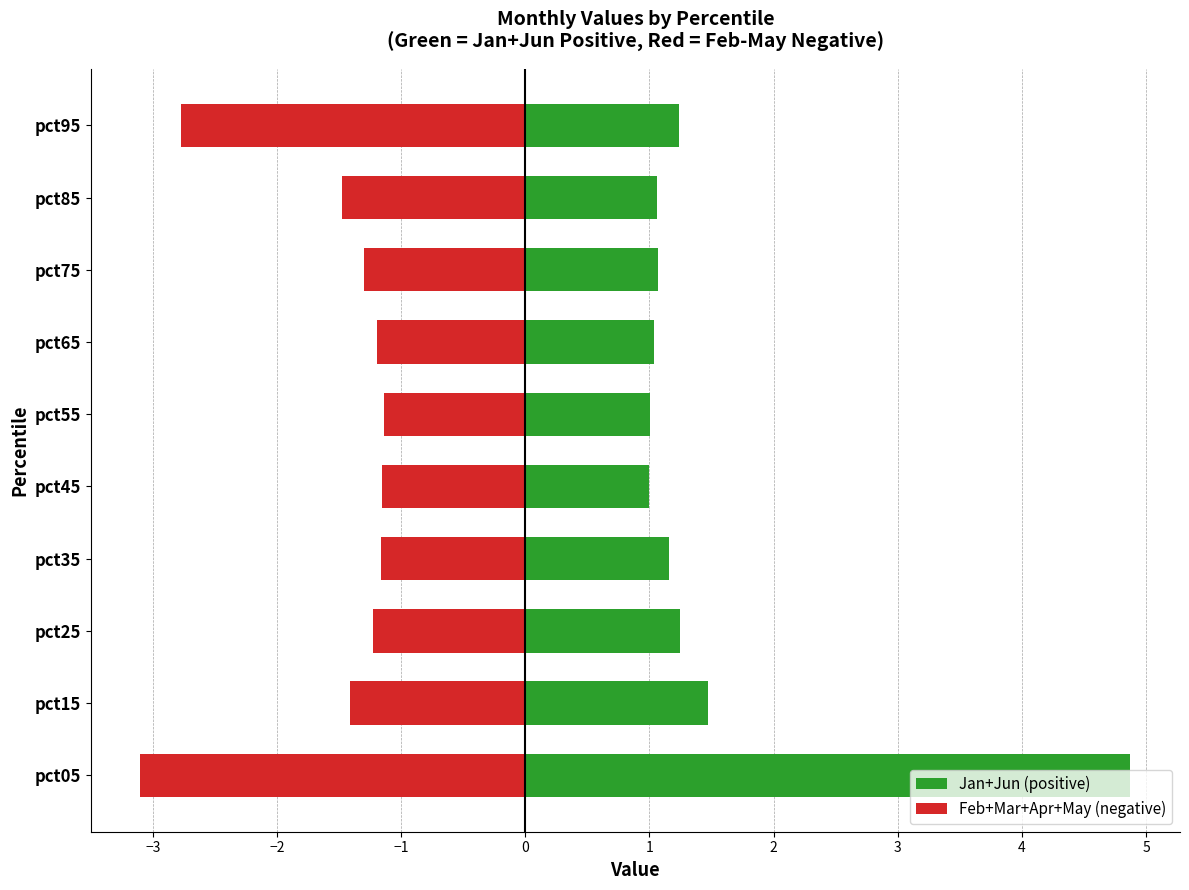

Between pct25 and pct35, which series saw the biggest shift?

Jan+Jun (positive)